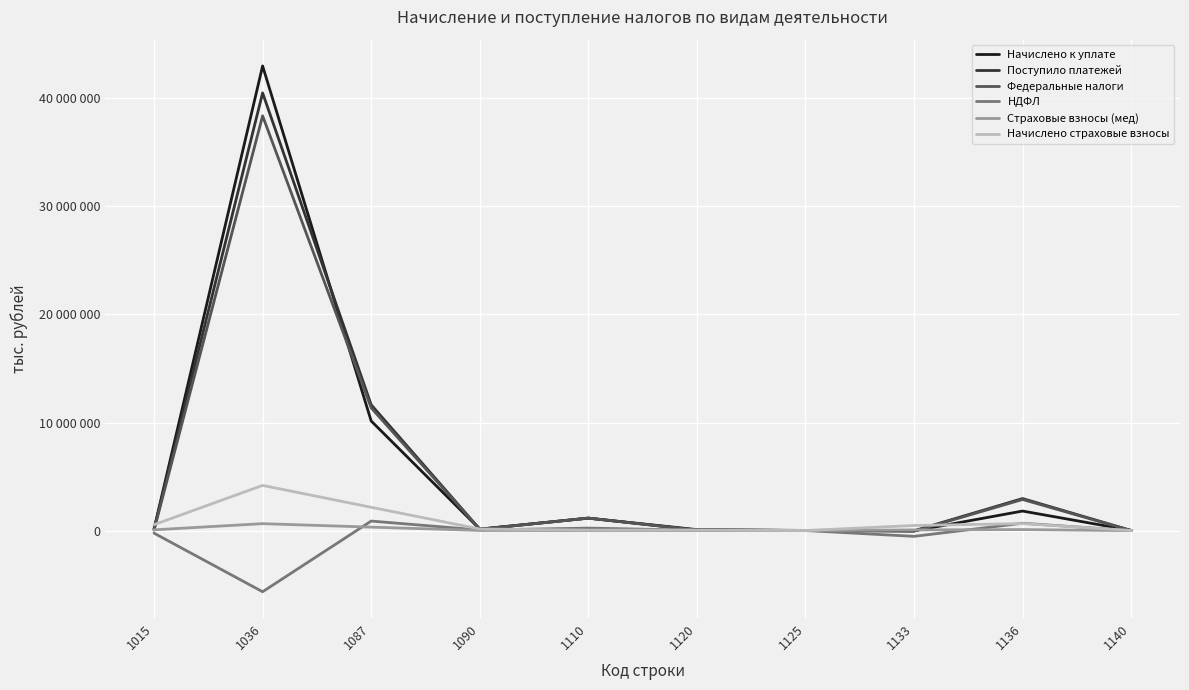

What is the total value across all series at 1120?

302514